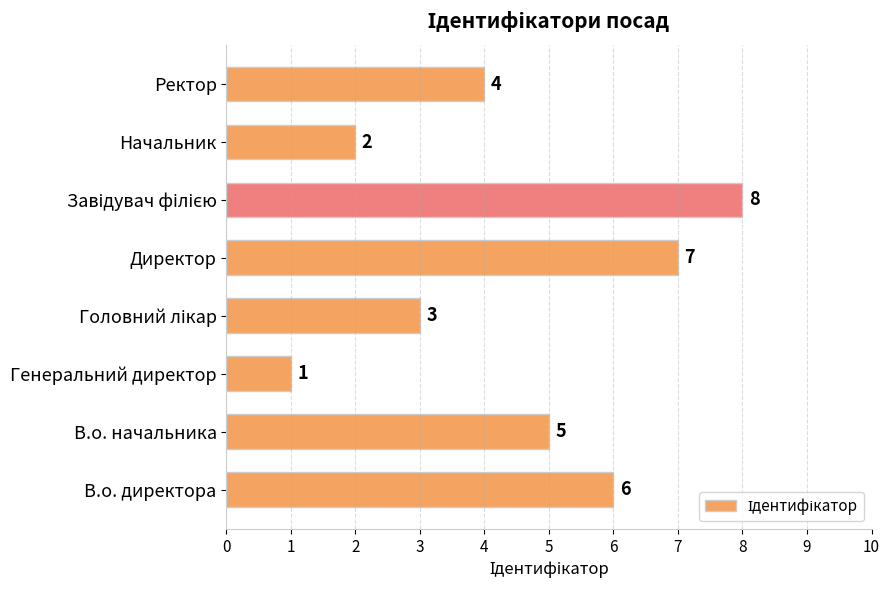

What is the sum of all values?

36